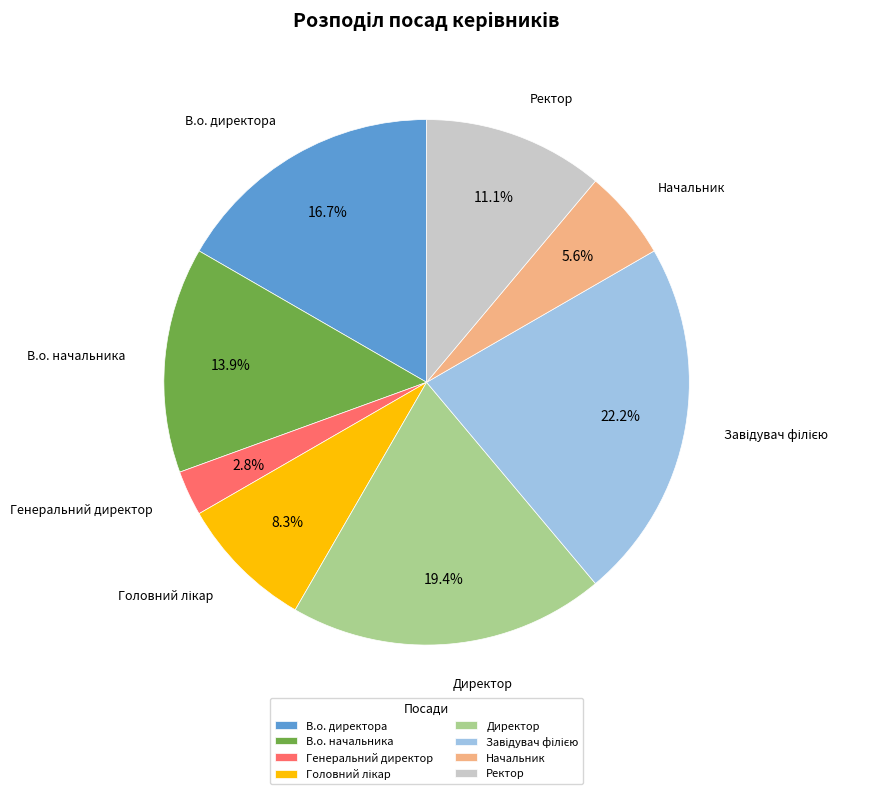

Combined, do В.о. директора and Директор account for over 50%?

No